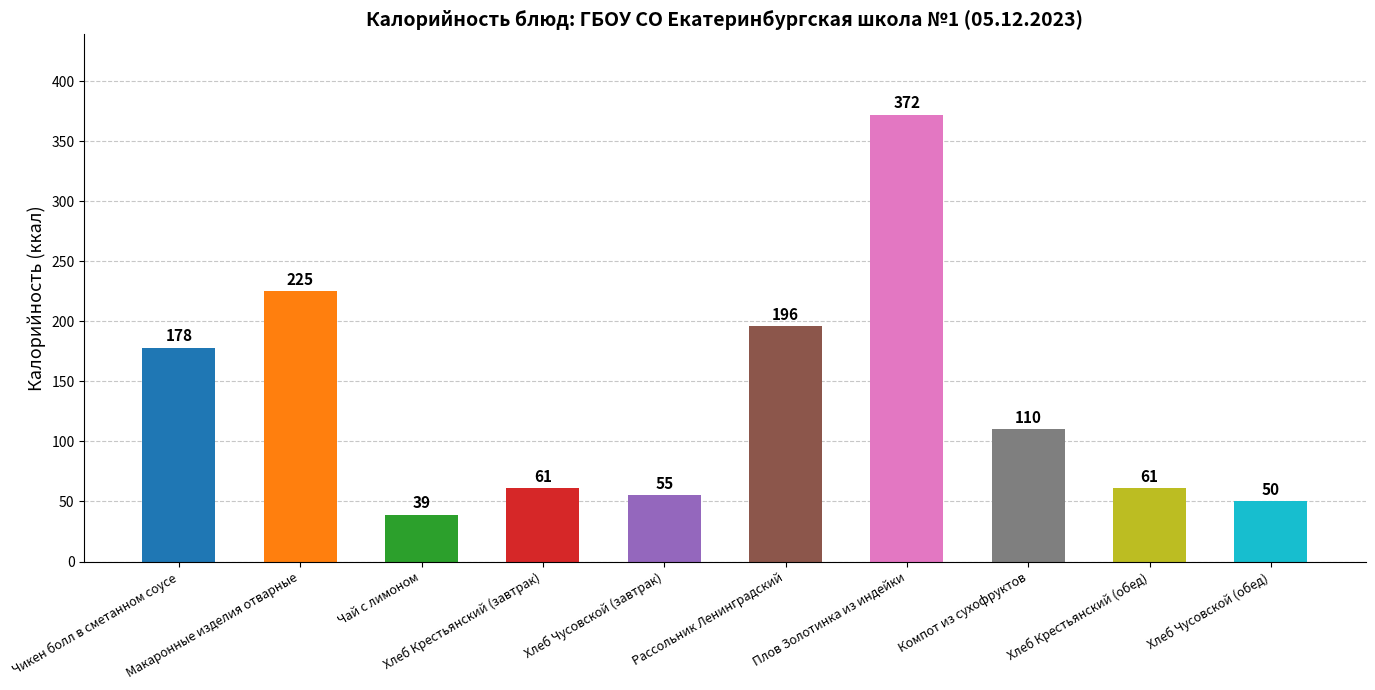

What is the greatest value displayed?

372